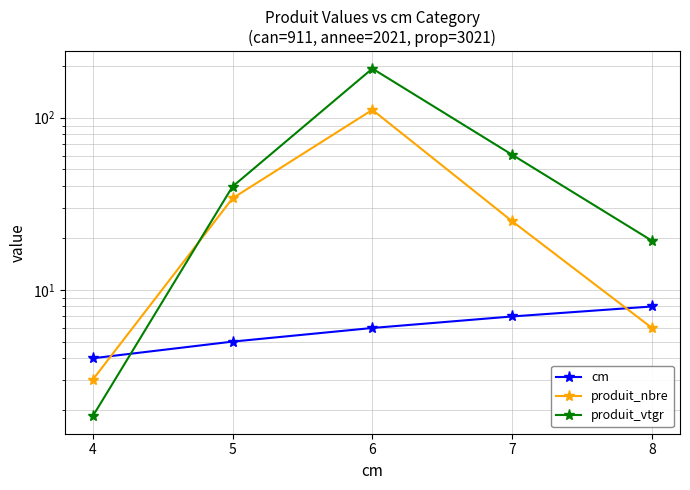

What is the sum of all produit_nbre values?

179.0